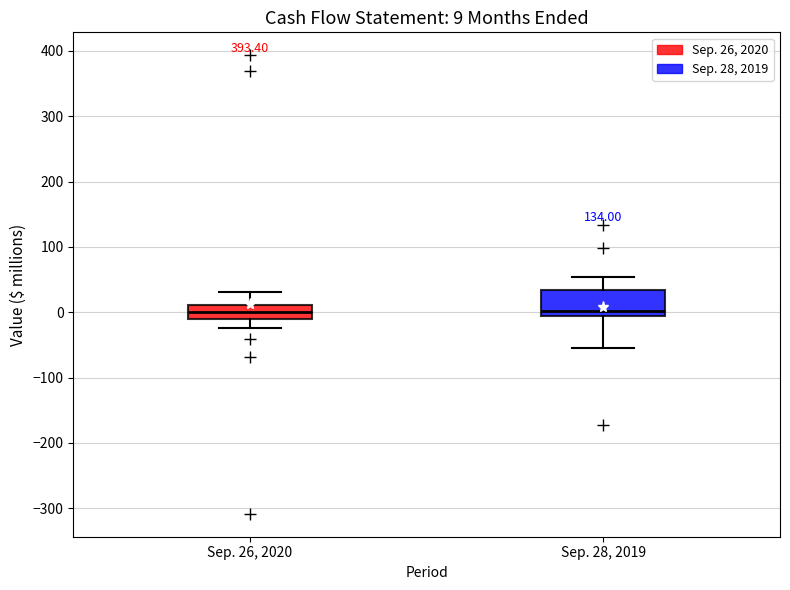

Comparing the boxes themselves (not the whiskers), which one is the tallest?

Sep. 28, 2019